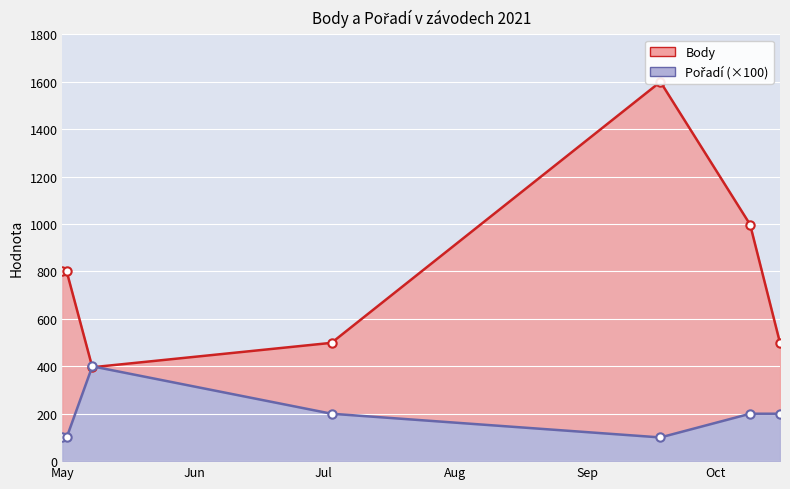

True or false: Pořadí has a value of 200 at 2021-10-16.

True